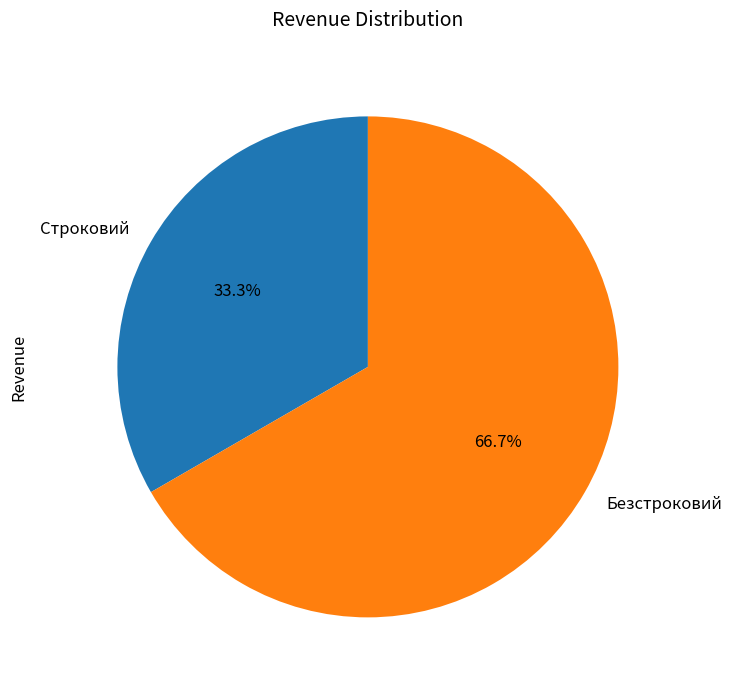

To the nearest percent, what portion does Безстроковий represent?

67%